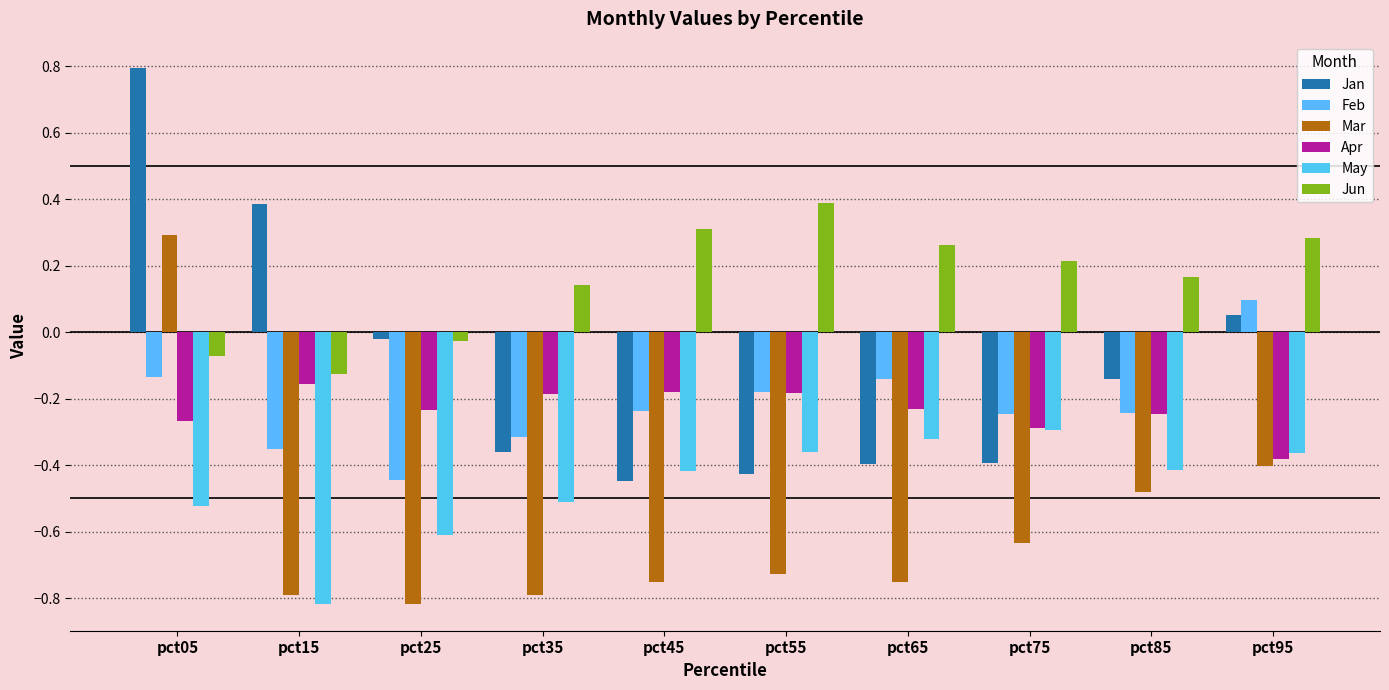

At pct55, list the series in order from smallest to largest.

Mar, Jan, May, Apr, Feb, Jun